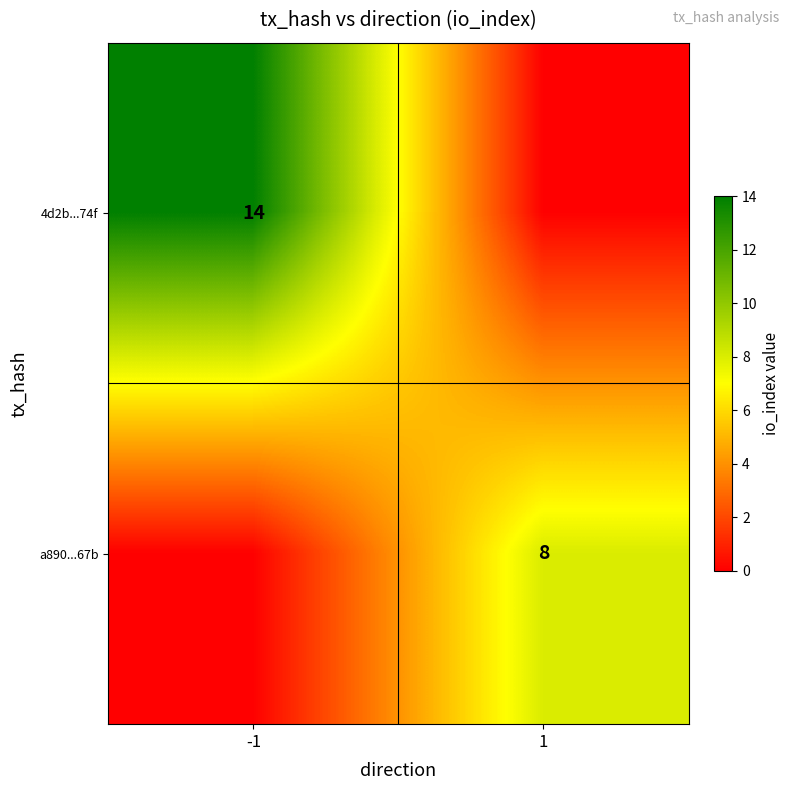

What is the spread (max minus min) of values at -1?

14